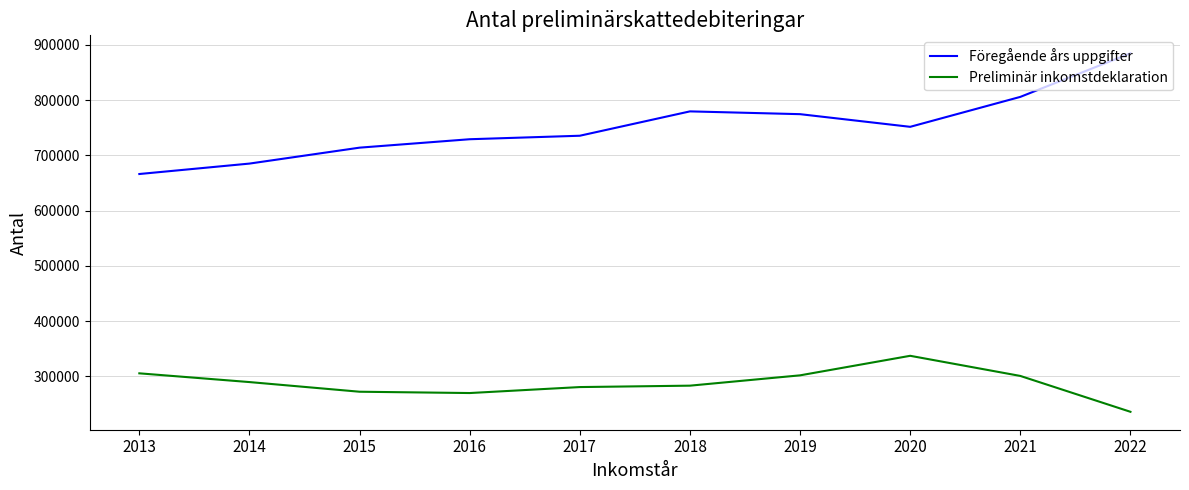

Rank the series by their maximum value, from lowest to highest.

Preliminär inkomstdeklaration, Föregående års uppgifter